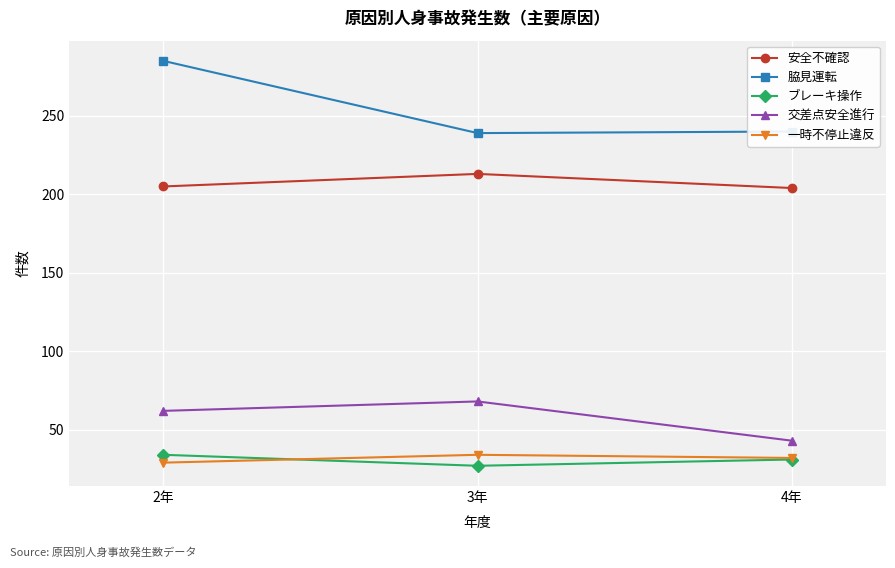

Does the chart have visible grid lines?

Yes